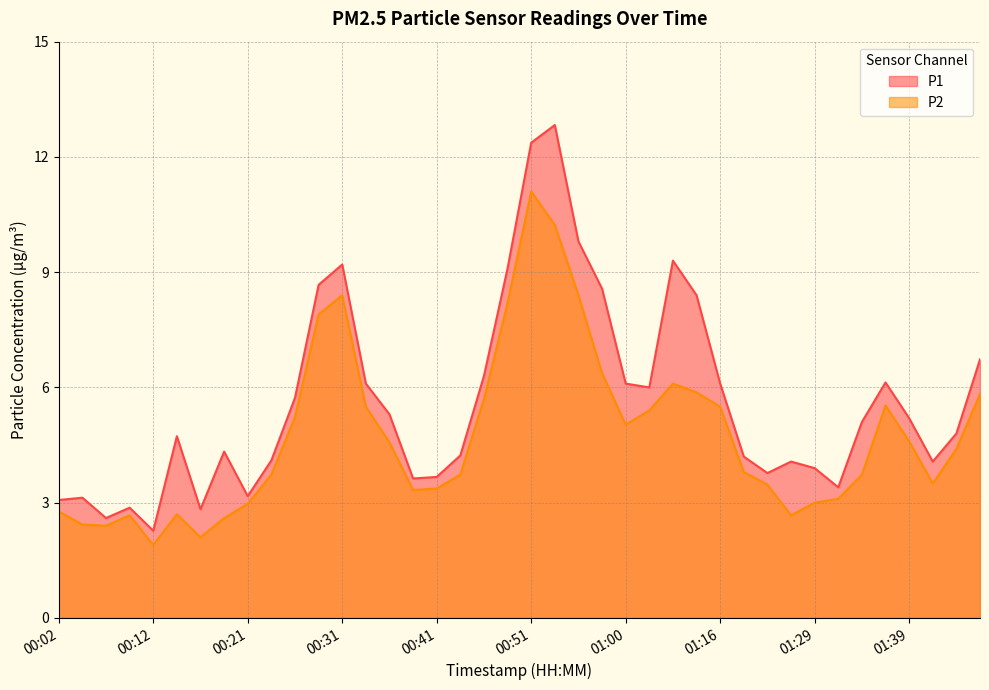

Rank the series by their maximum value, from highest to lowest.

P1, P2